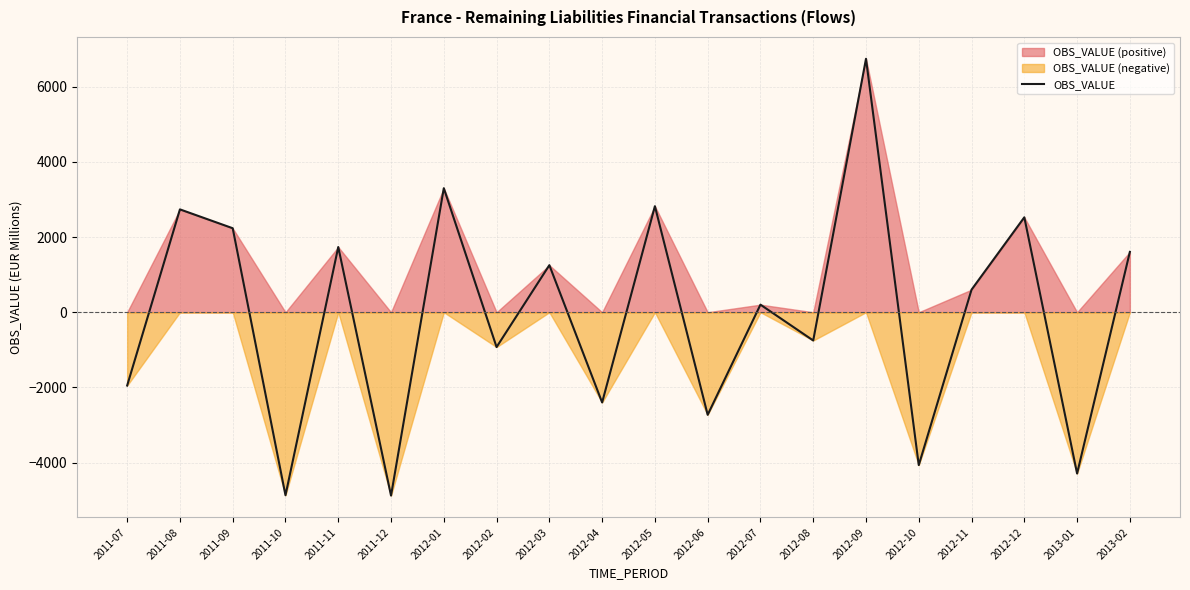

What is the label of the 14th point from the left?

2012-08